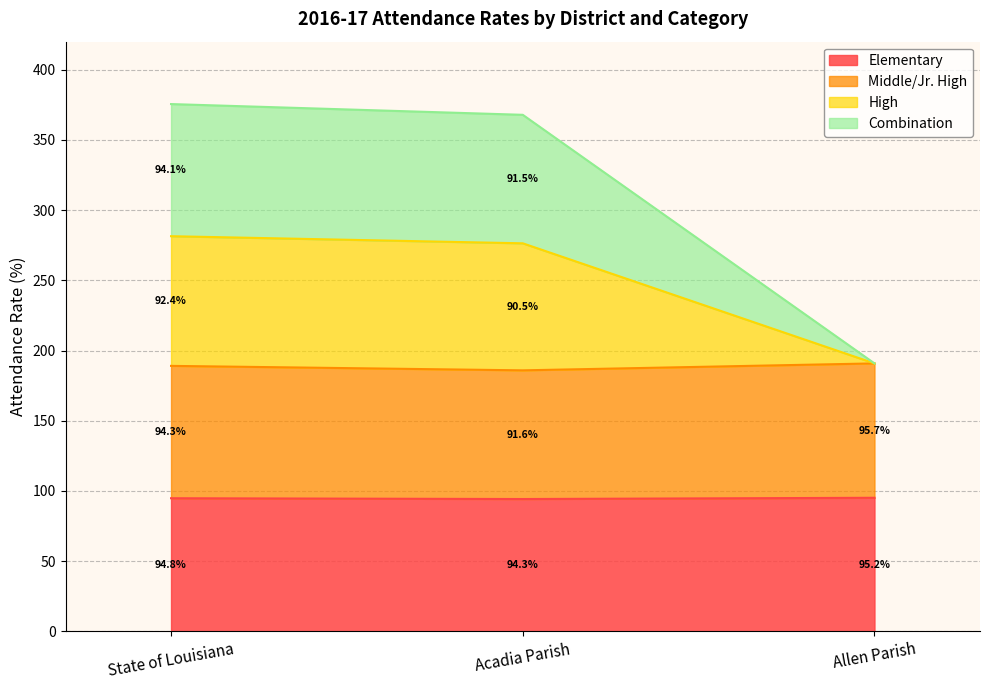

How many lines are shown in the chart?

4